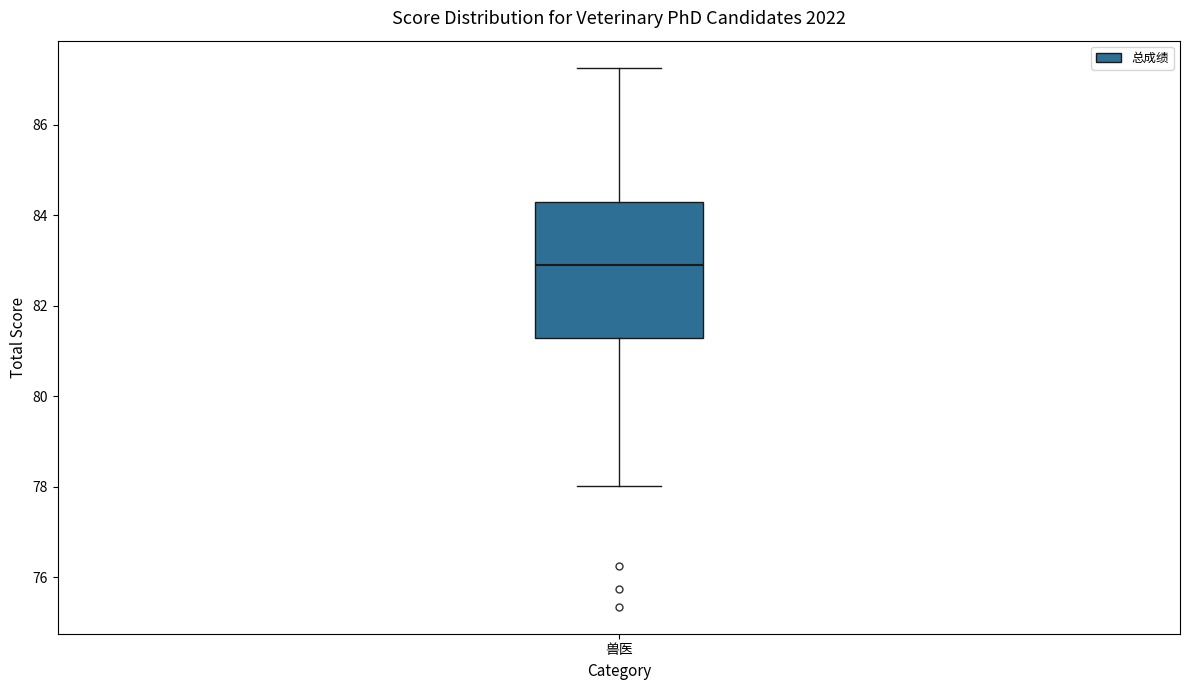

Transcribe this box plot: give where the median line is, the range the box spans, and where the two whiskers end, as read against the y-axis. The values are not printed on the chart, so give them approximately, as read against the axis.

median 83.0, box 81.2 to 84.2, whiskers 78.0 to 87.2